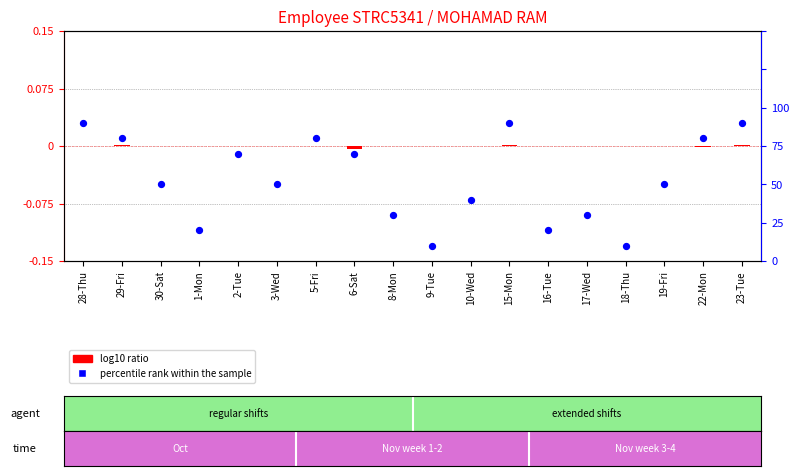

What are all the series names shown in the legend?

log10 ratio, percentile rank within the sample